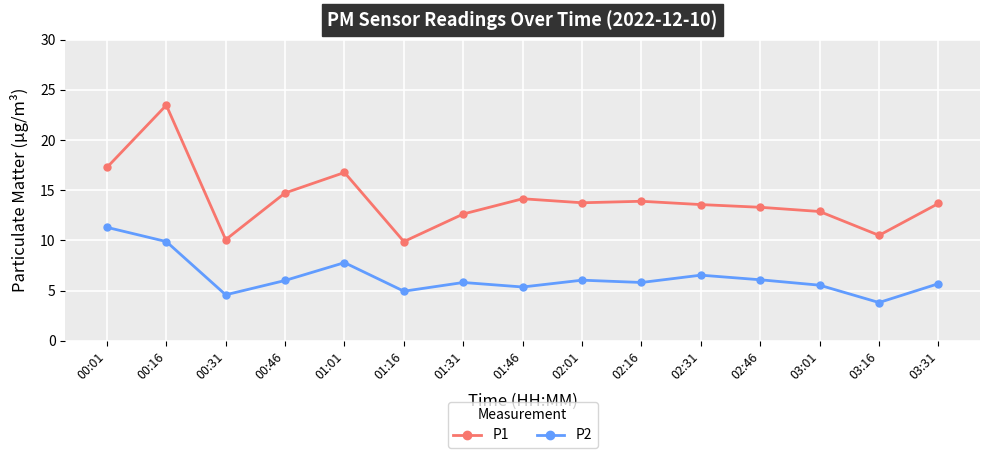

True or false: P1 has a value of 17.6 at 01:31.

False